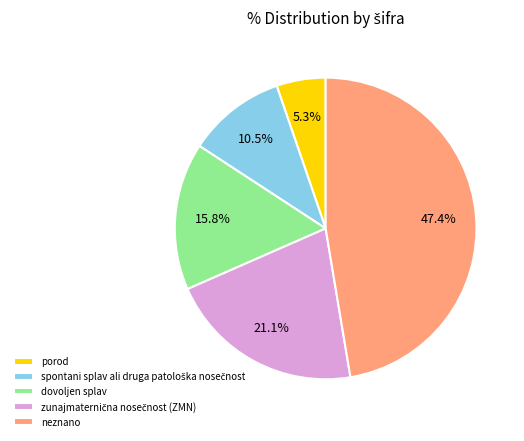

Which category has the smallest portion of the pie?

porod